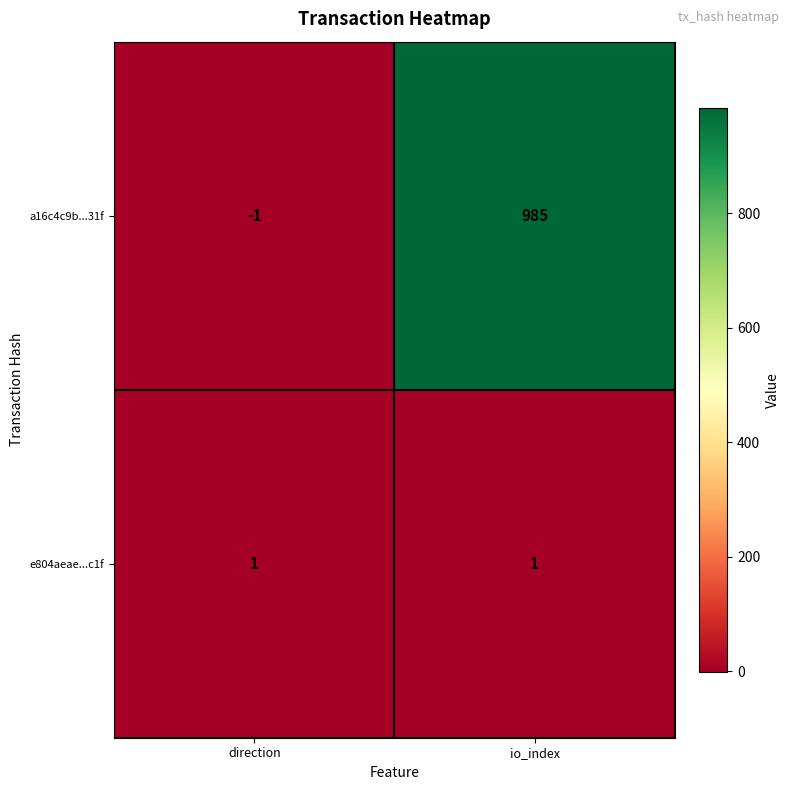

What is the maximum value shown in the chart?

985